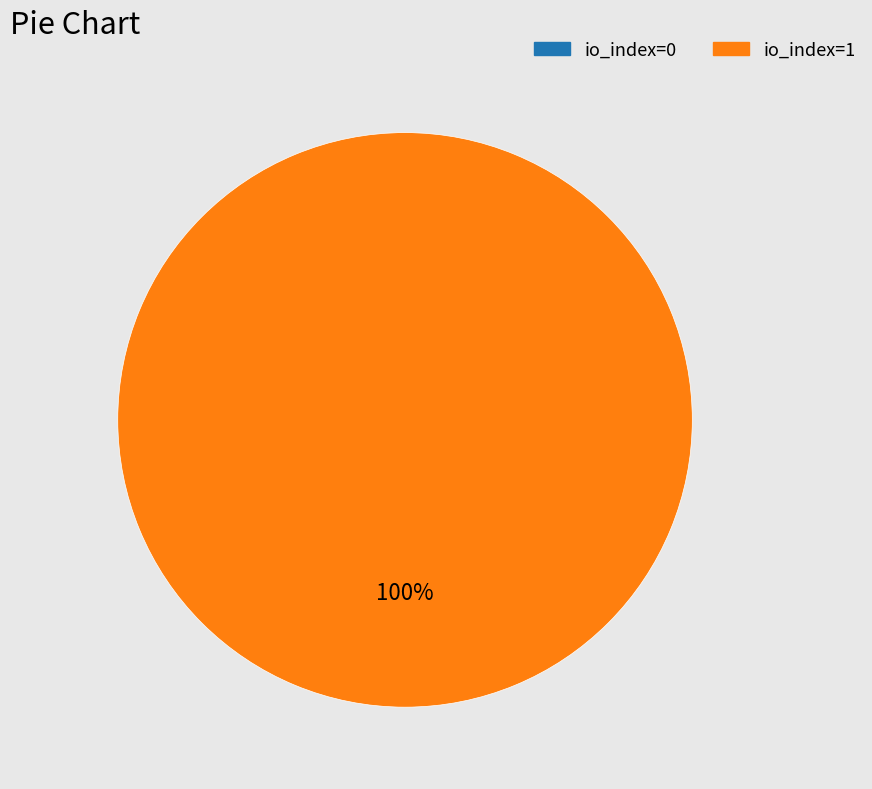

How many segments does this pie chart have?

2